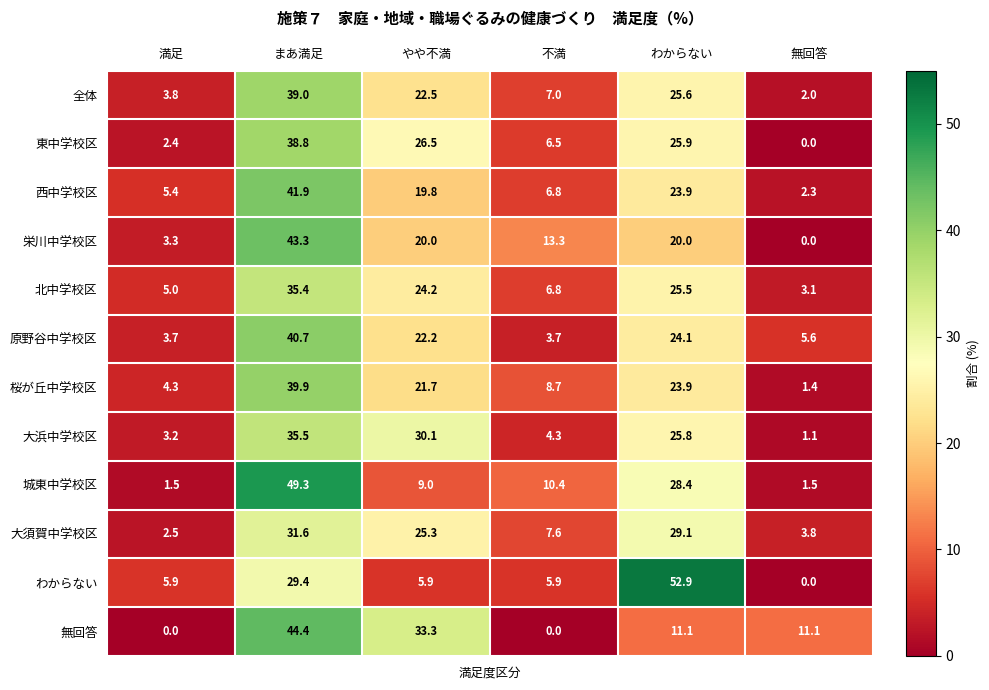

What is the sum of all 大浜中学校区 values?

100.0